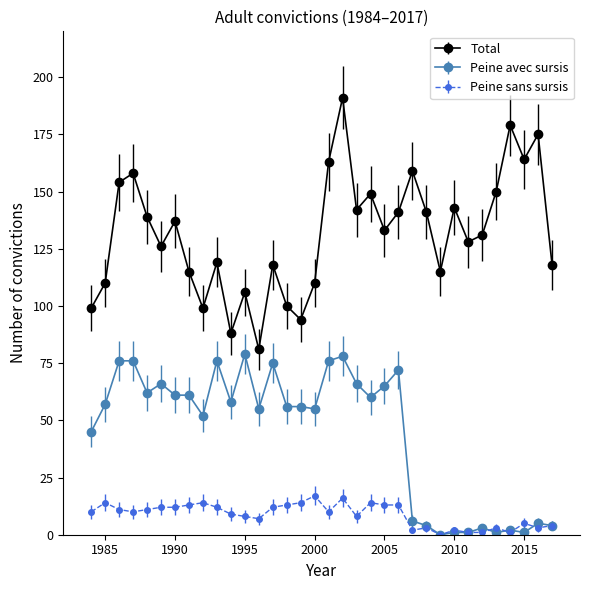

What are all the series names shown in the legend?

Total, Peine avec sursis, Peine sans sursis